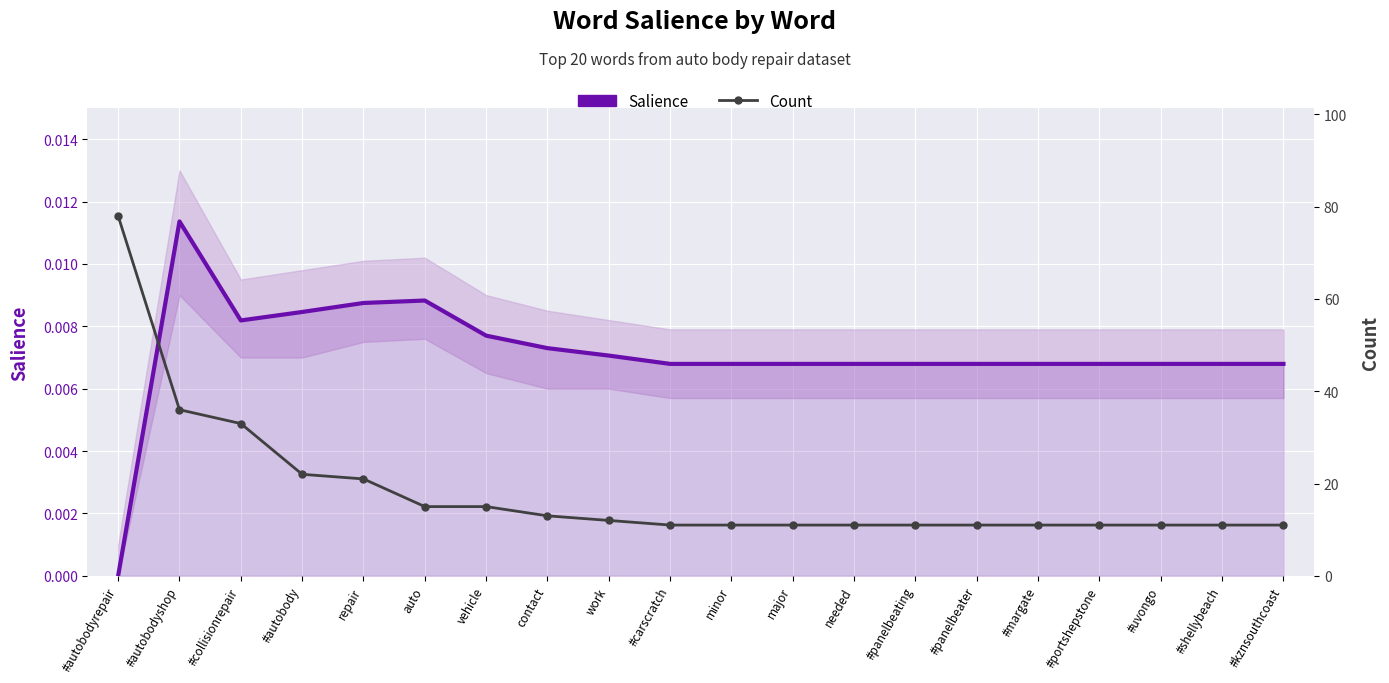

The value of Salience at vehicle is 0.0. True or false?

True